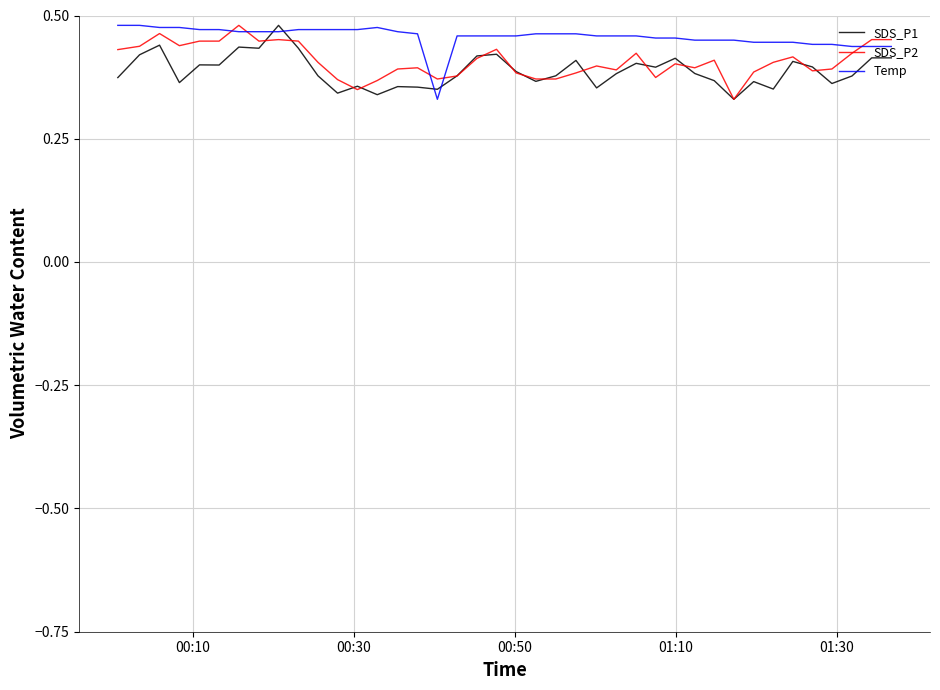

Reading left to right, transcribe all the data shown in this chart.

SDS_P1: 0.4	0.4	0.4	0.4	0.4	0.4	0.4	0.4	0.5	0.4	0.4	0.3	0.4	0.3	0.4	0.4	0.4	0.4	0.4	0.4	0.4	0.4	0.4	0.4	0.4	0.4	0.4	0.4	0.4	0.4	0.4	0.3	0.4	0.4	0.4	0.4	0.4	0.4	0.4	0.4
SDS_P2: 0.4	0.4	0.5	0.4	0.4	0.4	0.5	0.4	0.5	0.4	0.4	0.4	0.3	0.4	0.4	0.4	0.4	0.4	0.4	0.4	0.4	0.4	0.4	0.4	0.4	0.4	0.4	0.4	0.4	0.4	0.4	0.3	0.4	0.4	0.4	0.4	0.4	0.4	0.5	0.5
Temp: 0.5	0.5	0.5	0.5	0.5	0.5	0.5	0.5	0.5	0.5	0.5	0.5	0.5	0.5	0.5	0.5	0.3	0.5	0.5	0.5	0.5	0.5	0.5	0.5	0.5	0.5	0.5	0.5	0.5	0.5	0.5	0.5	0.4	0.4	0.4	0.4	0.4	0.4	0.4	0.4